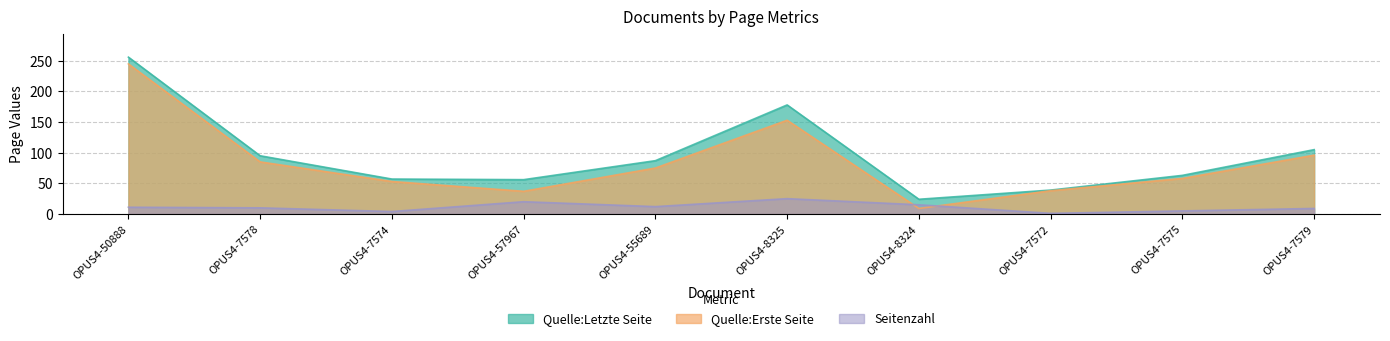

How many data points does each series have?

10